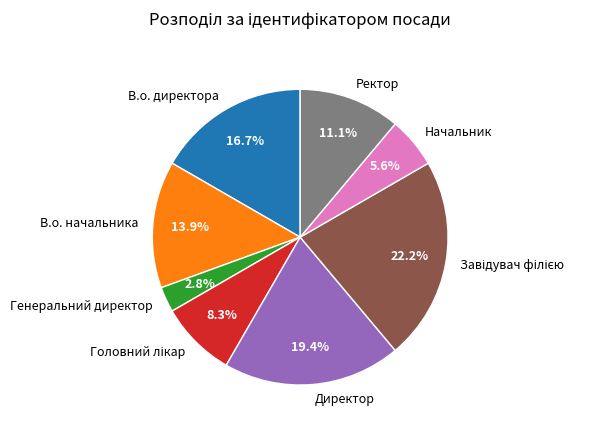

Is it true that В.о. директора is 17% of the pie?

True